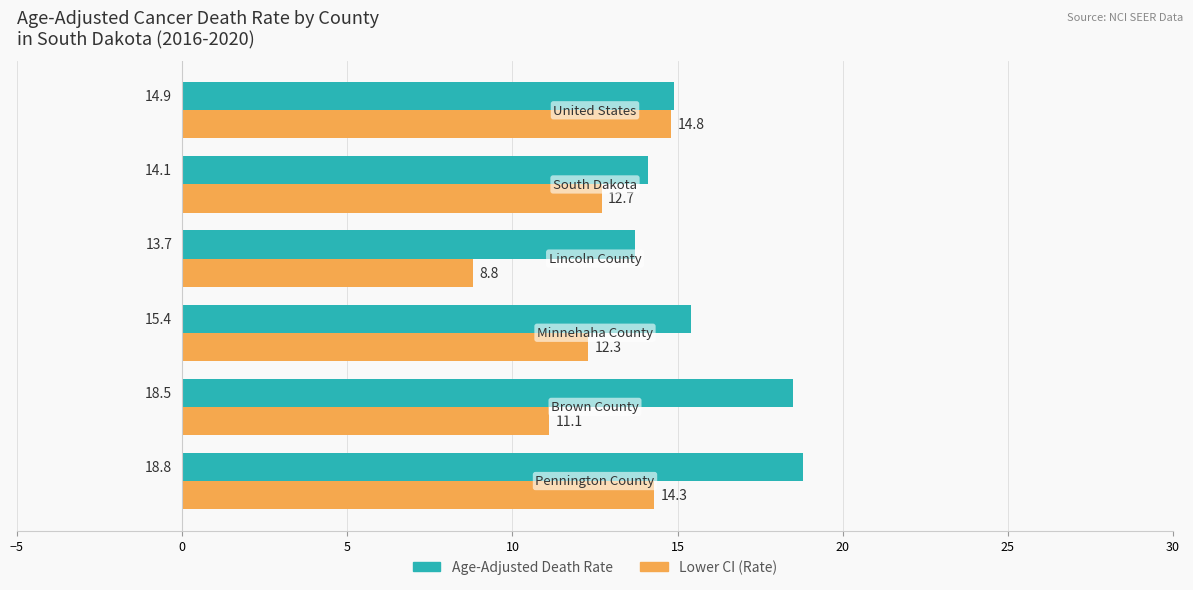

List the series in order of their overall mean, highest first.

Age-Adjusted Death Rate, Lower CI (Rate)